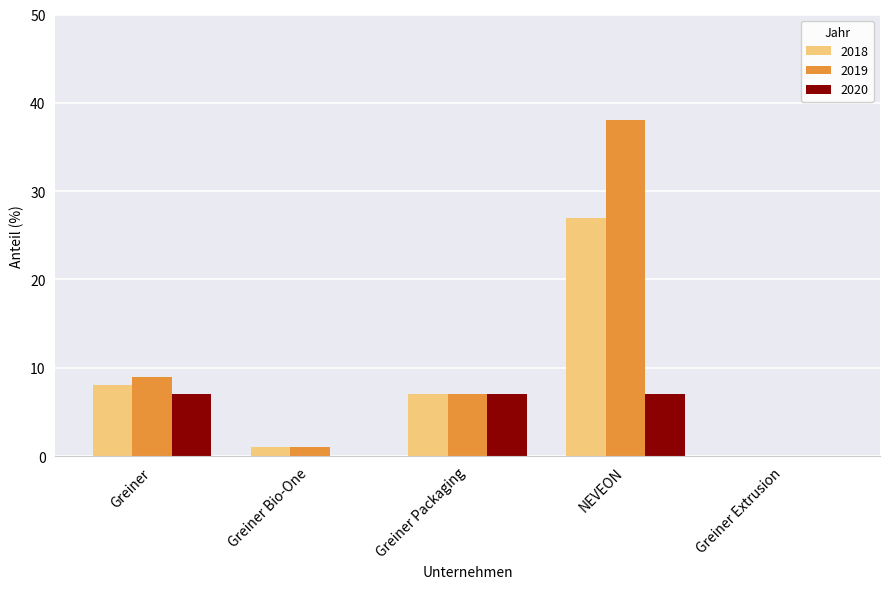

Are the bars horizontal?

No